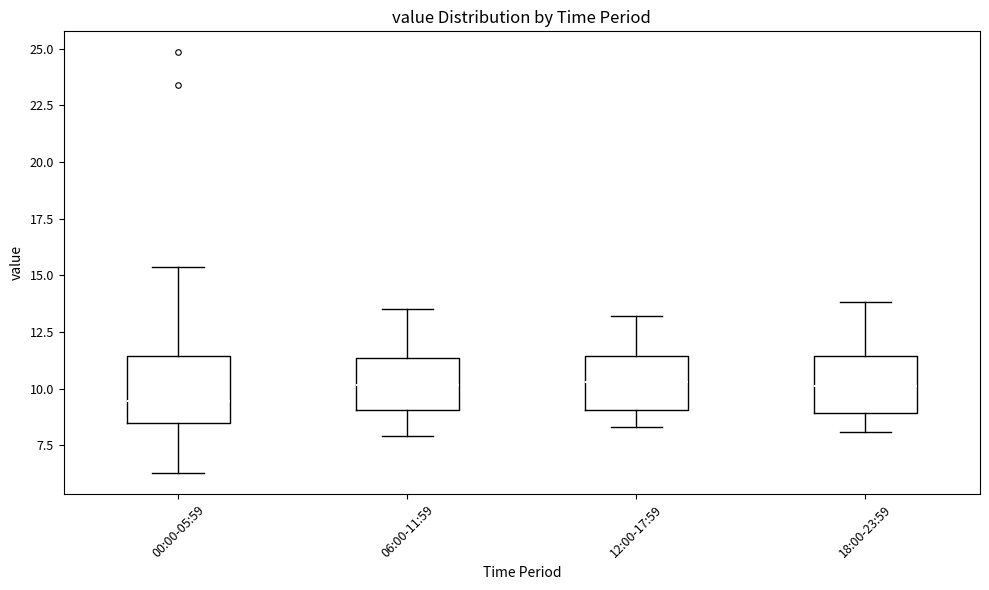

Where is the upper edge of the box for 18:00-23:59 on the y-axis? The values are not printed on the chart, so give them approximately, as read against the axis.

11.5